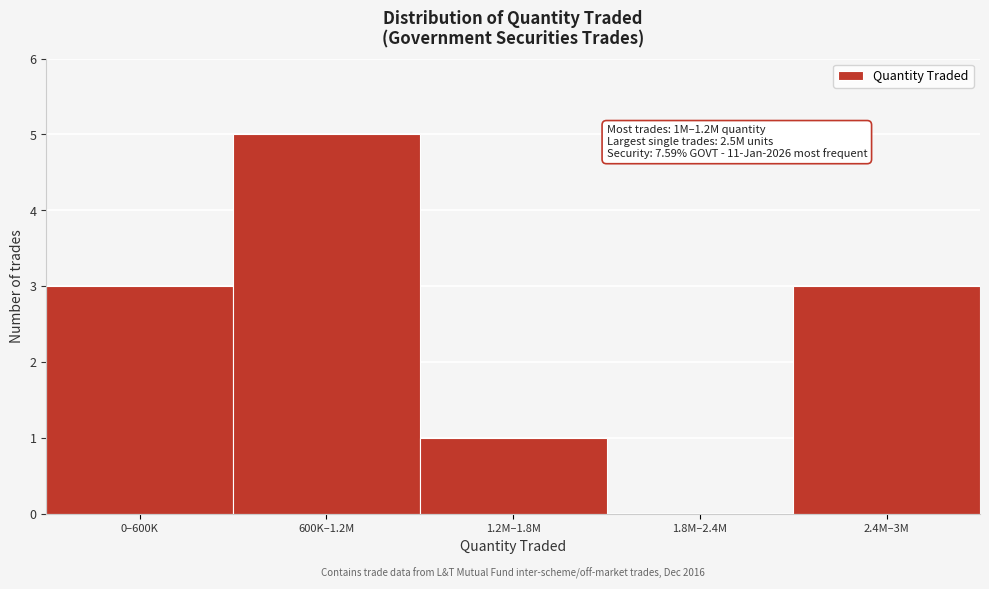

Reading right to left, transcribe all the data shown in this chart.

2.4M–3M=3	1.8M–2.4M=0	1.2M–1.8M=1	600K–1.2M=5	0–600K=3